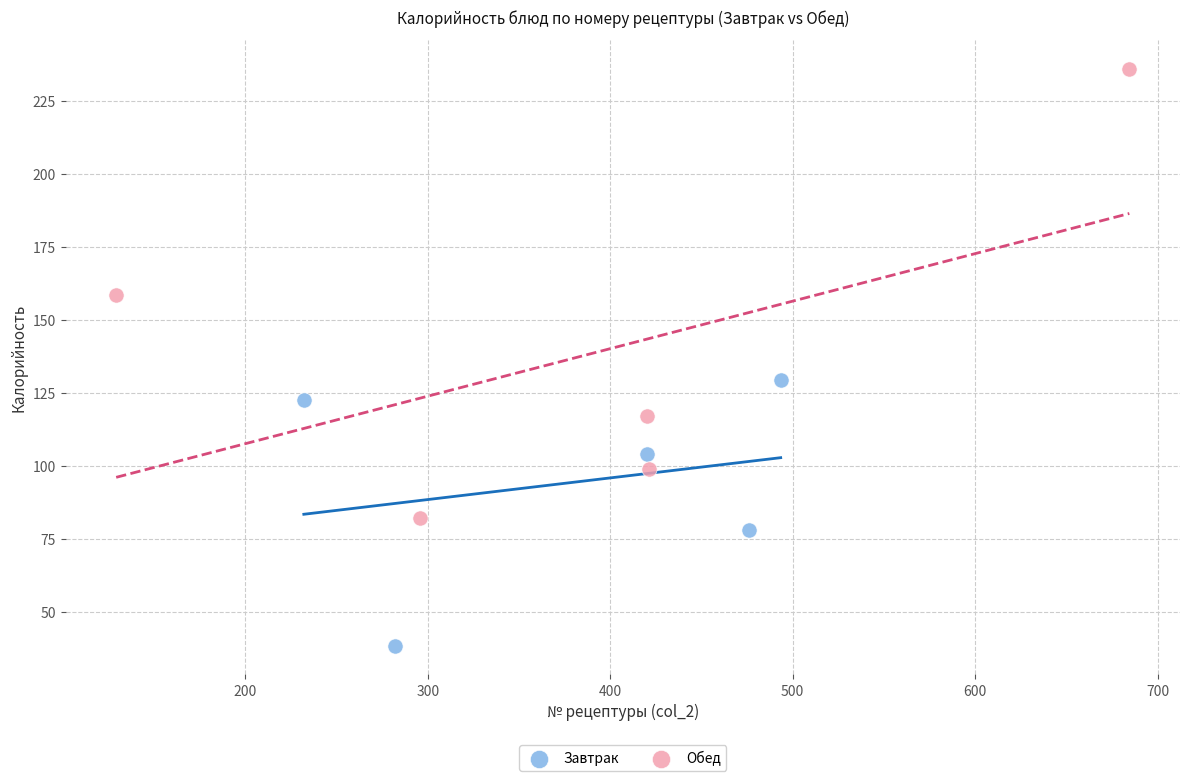

Which series contains the lowest Y value?

Завтрак